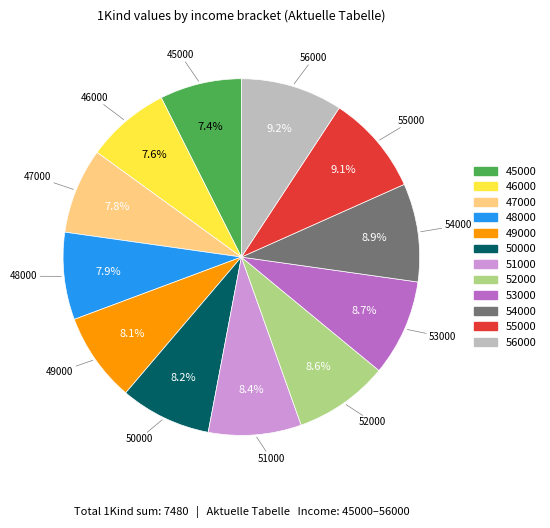

What percentage is the 50000 slice, to the nearest percent?

8%